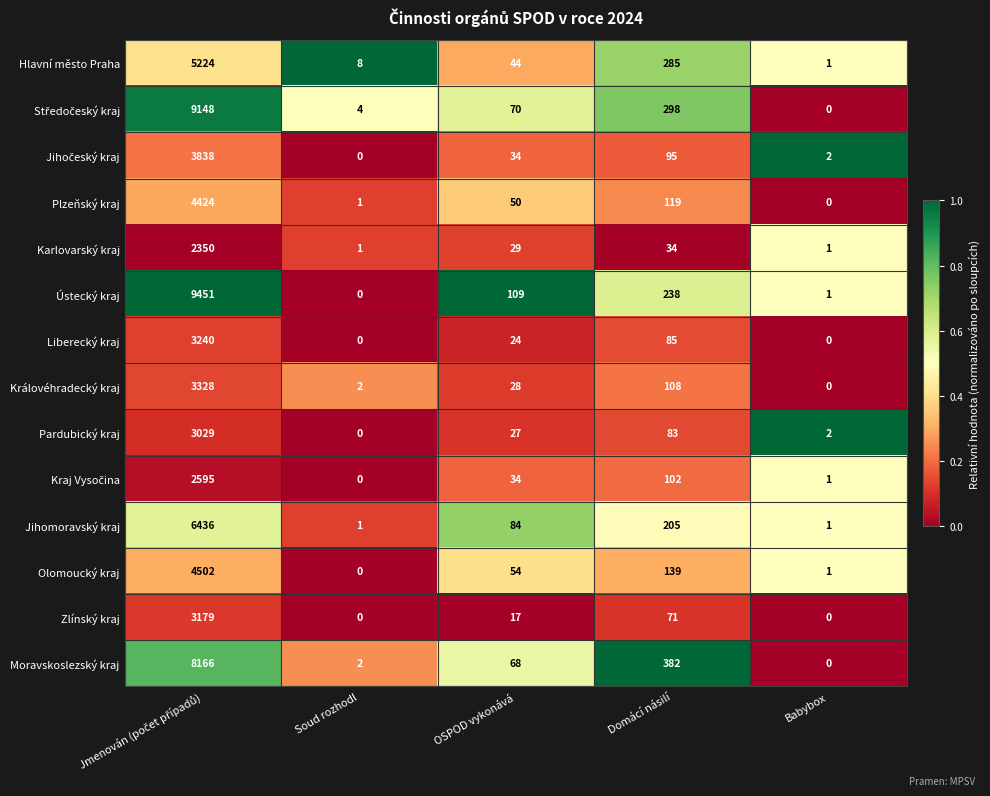

What is the maximum value for Olomoucký kraj?

4502